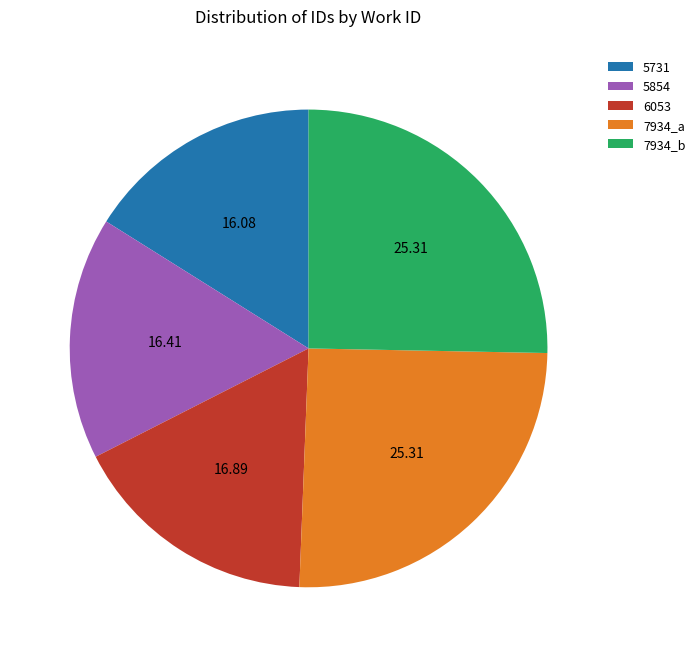

The 7934_a slice represents 31% of the pie. True or false?

False